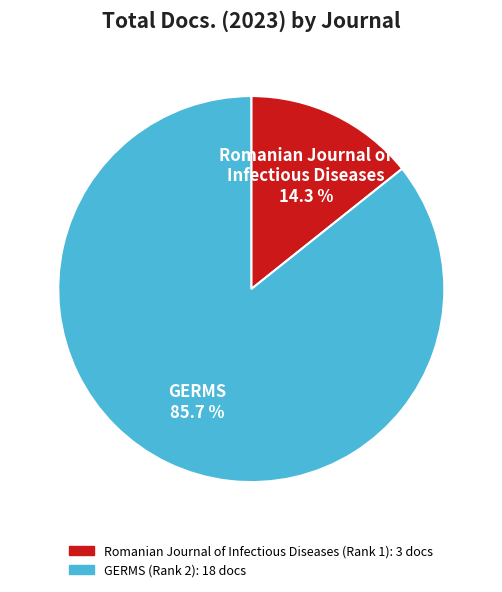

How many segments does this pie chart have?

2